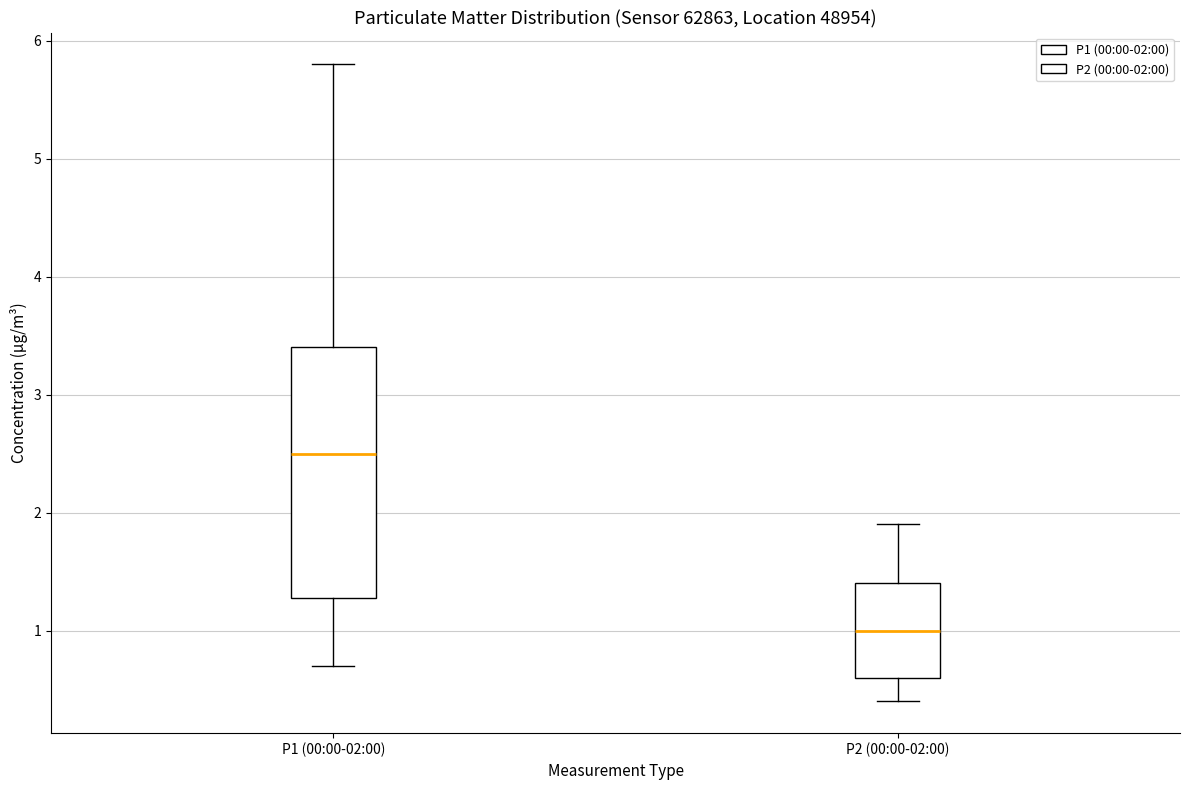

Reading left to right, transcribe this box plot: for each box, give where its median line is, the range the box spans, and where its two whiskers end, as read against the y-axis. The values are not printed on the chart, so give them approximately, as read against the axis.

P1 (00:00-02:00): median 2.5, box 1.3 to 3.4, whiskers 0.7 to 5.8
P2 (00:00-02:00): median 1.0, box 0.6 to 1.4, whiskers 0.4 to 1.9